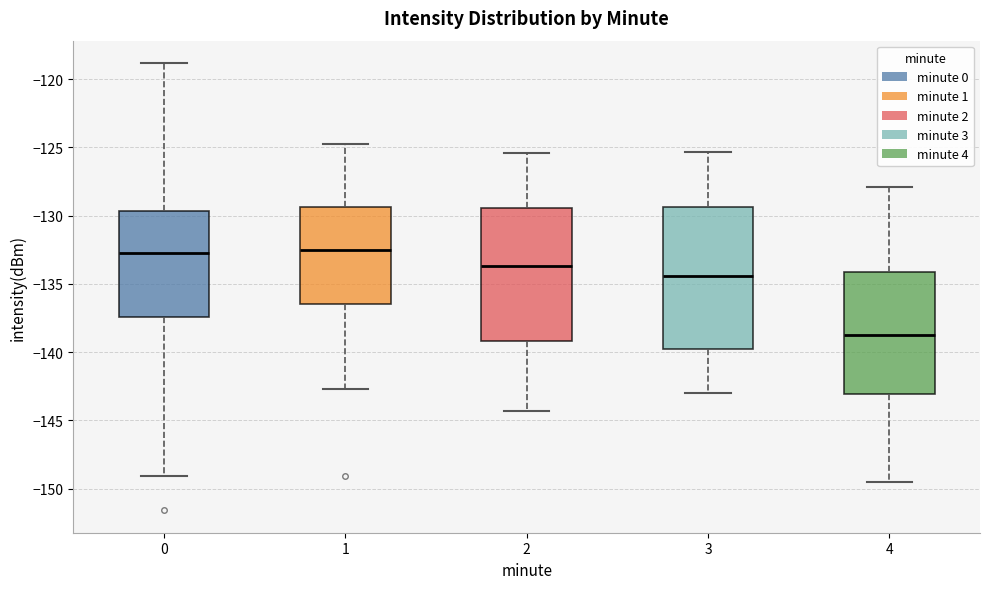

Where is the upper edge of the box at x = 2 on the y-axis? The values are not printed on the chart, so give them approximately, as read against the axis.

-129.5